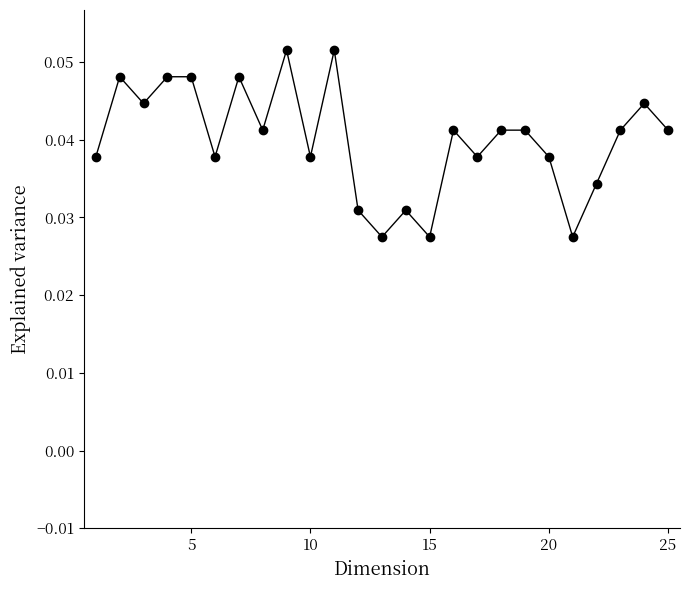

What is the sum of all values?

1.0